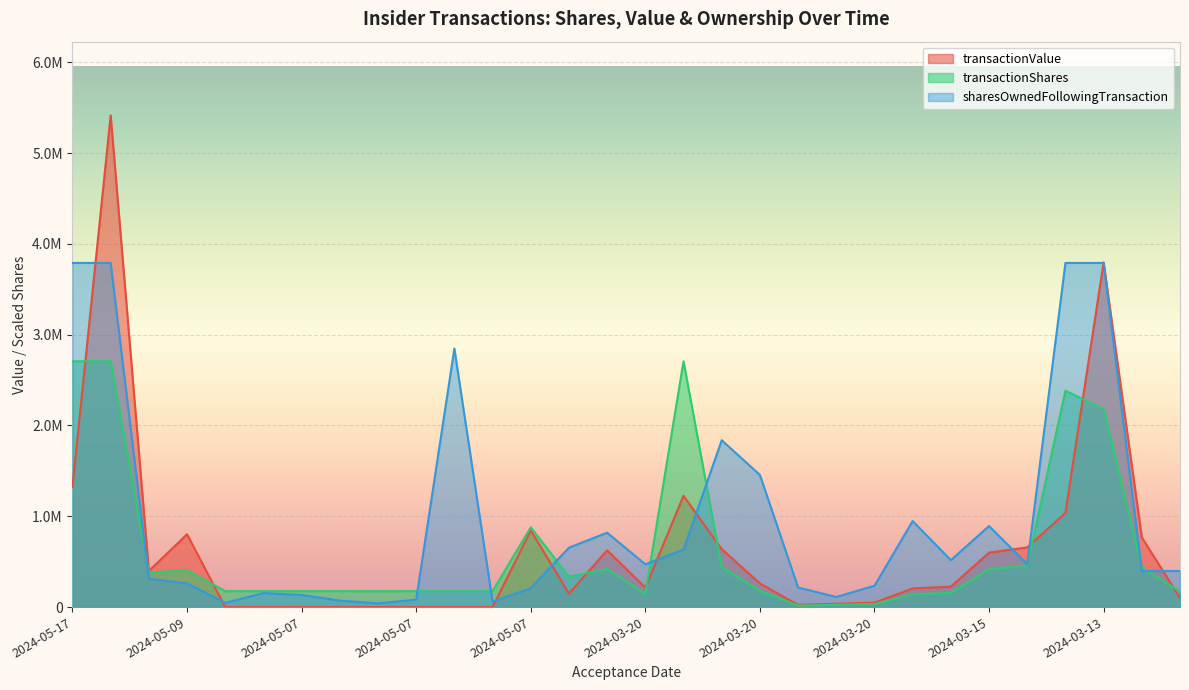

At which label is transactionValue closest to 2707272?

2024-03-13